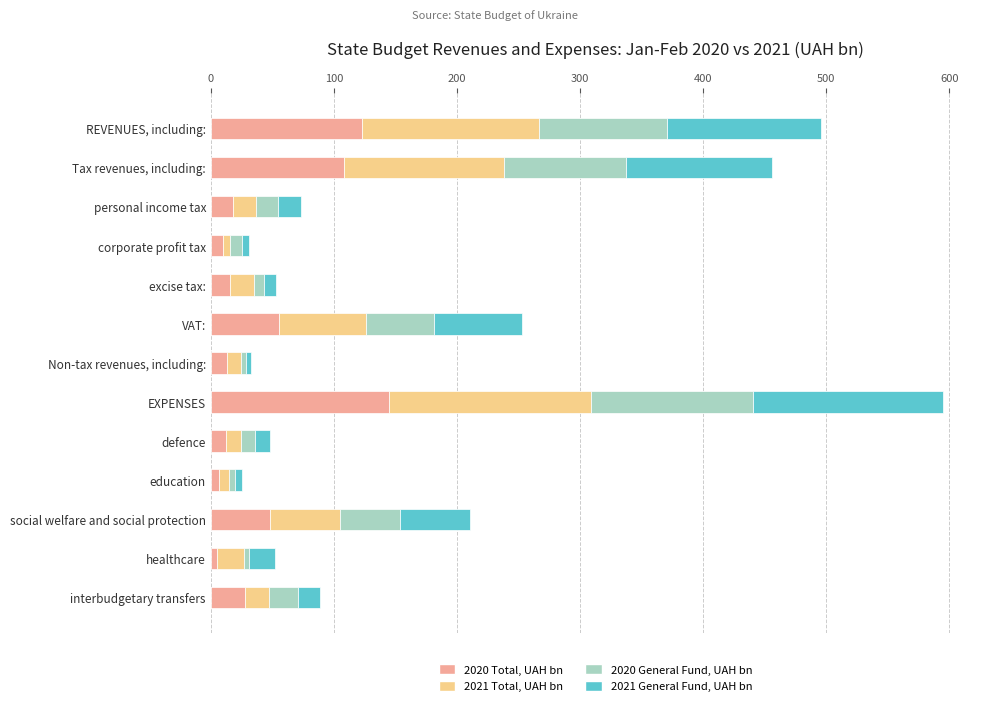

What is the difference between the second highest and minimum values in the 2020 Total, UAH bn series?

118.0